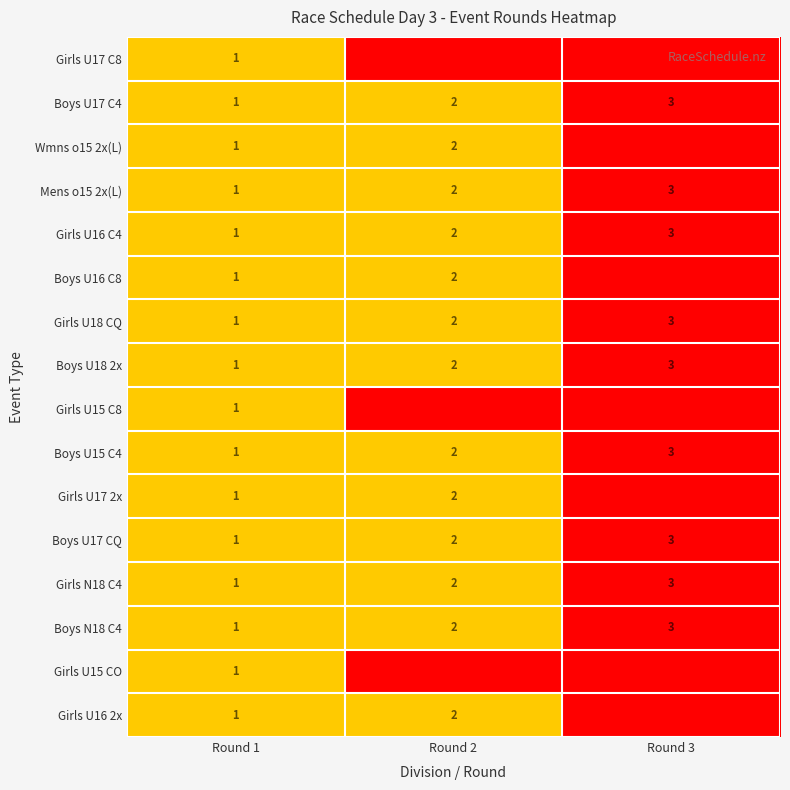

Rank the categories by Girls U16 C4 value from lowest to highest.

Round 1, Round 2, Round 3